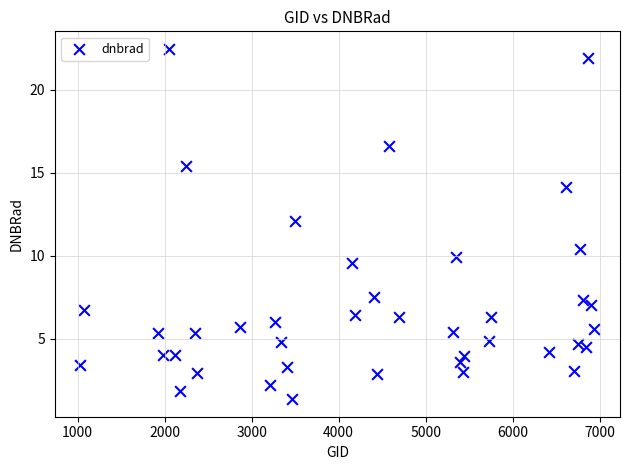

What Y value in the scatter plot is closest to 11?

10.4